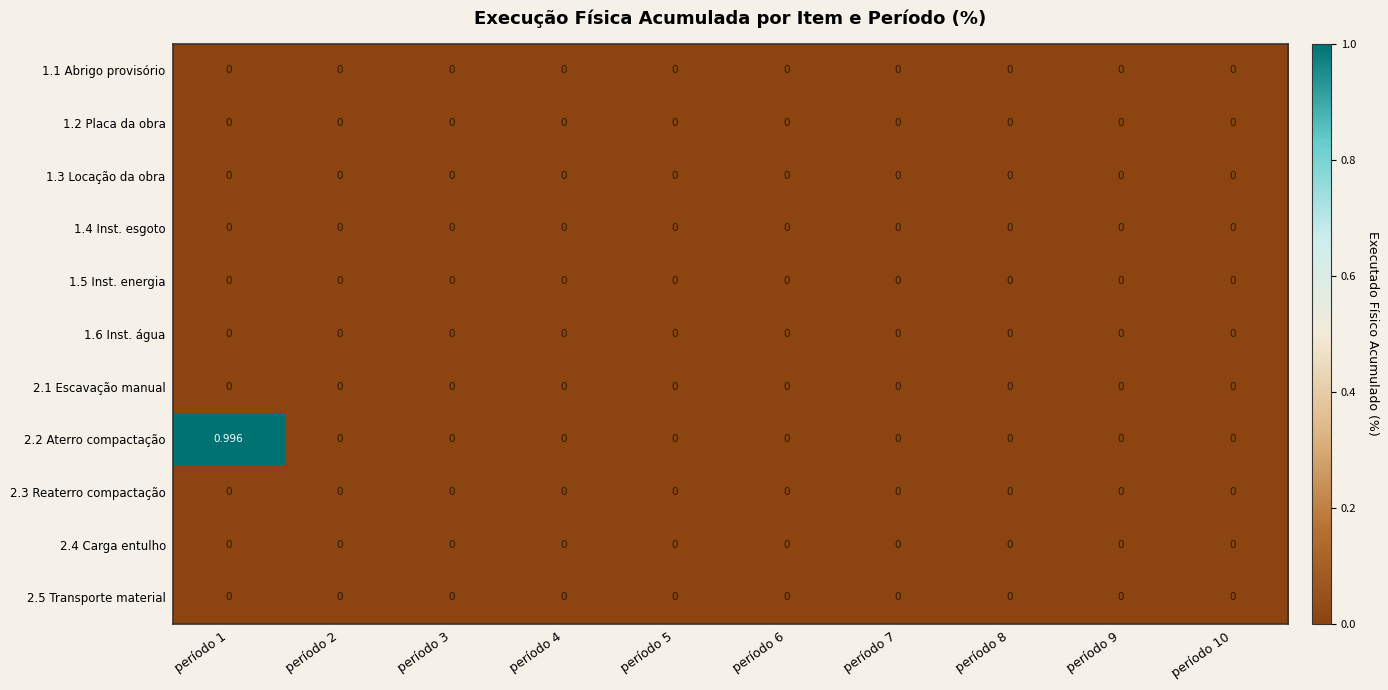

Rank the series at período 7 from highest to lowest value.

1.1 Abrigo provisório, 1.2 Placa da obra, 1.3 Locação da obra, 1.4 Inst. esgoto, 1.5 Inst. energia, 1.6 Inst. água, 2.1 Escavação manual, 2.2 Aterro compactação, 2.3 Reaterro compactação, 2.4 Carga entulho, 2.5 Transporte material